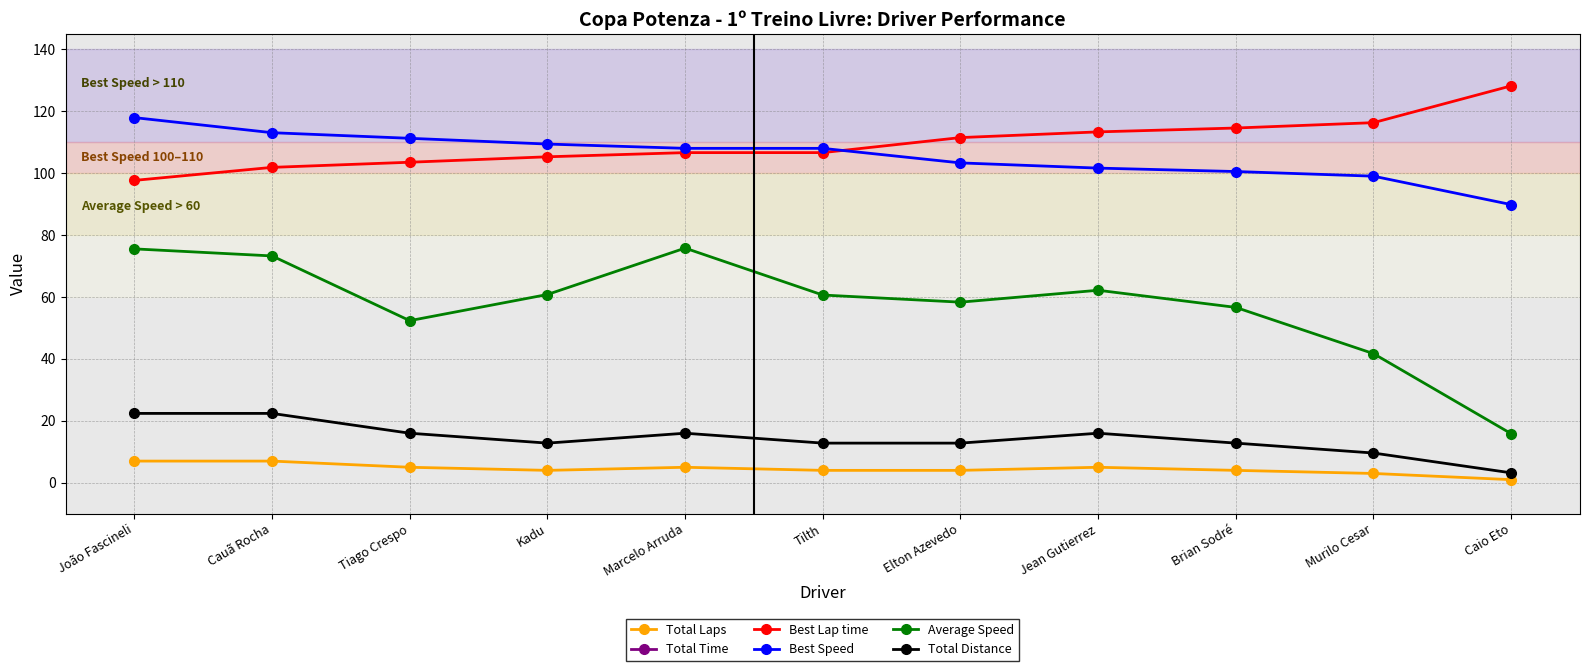

True or false: Total Time has a value of 1067.4 at João Fascineli.

True